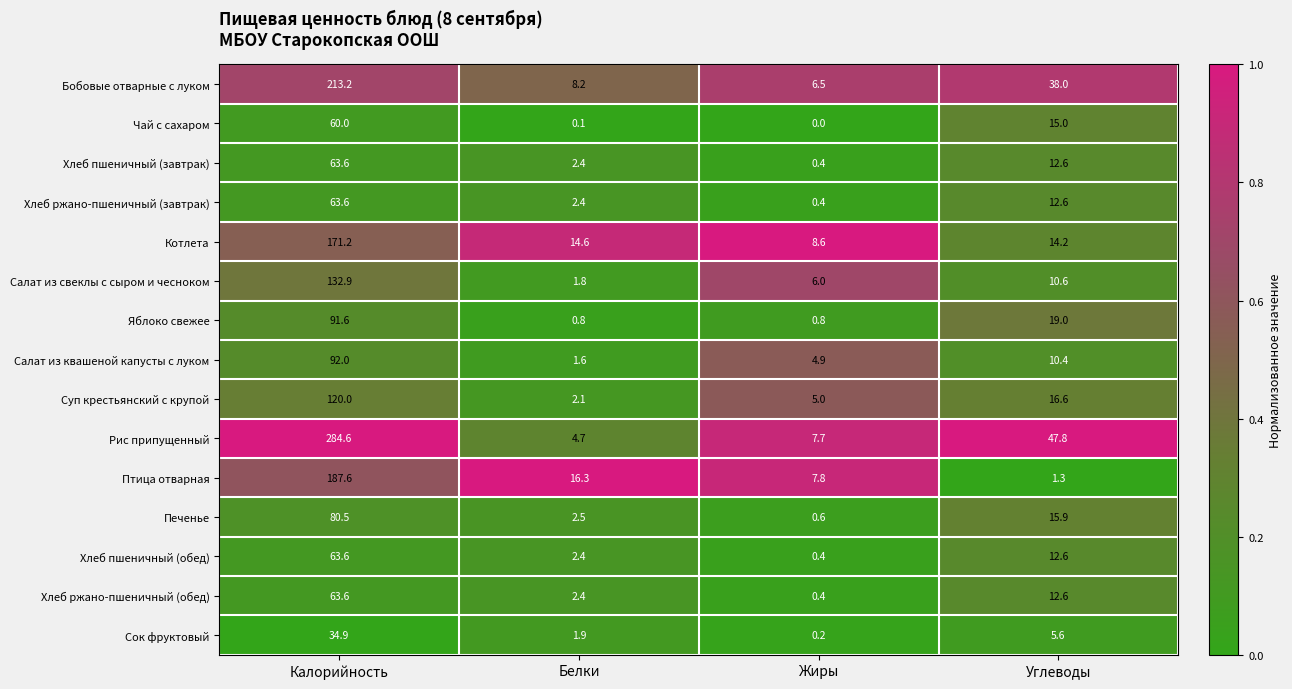

What is the total value across all series at Белки?

64.2